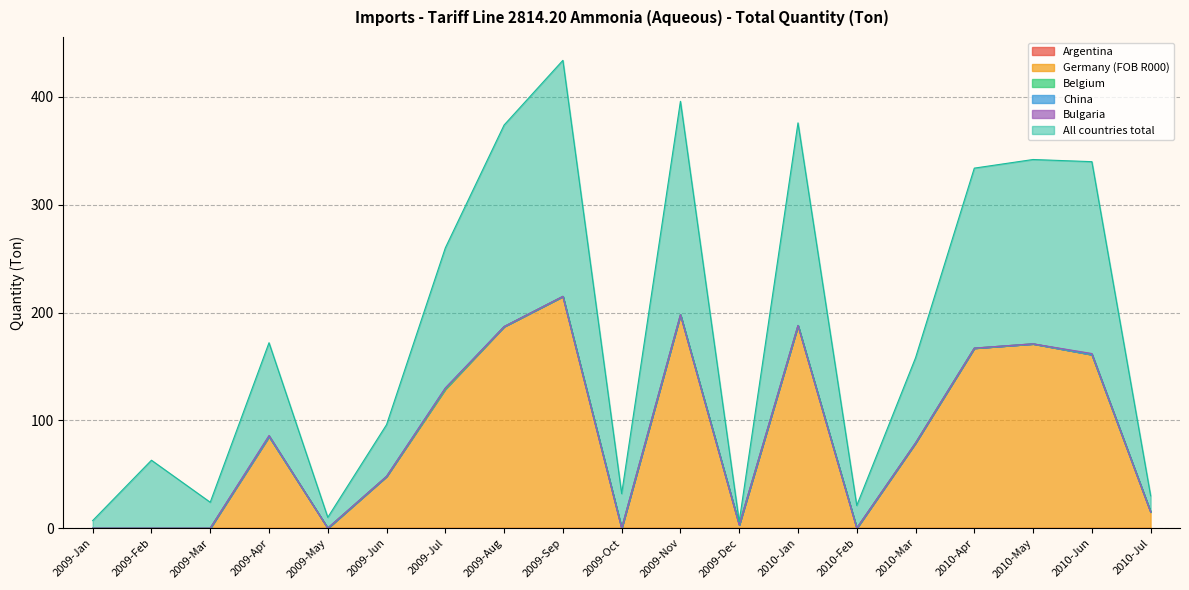

Where is the first local maximum for All countries total?

2009-Feb